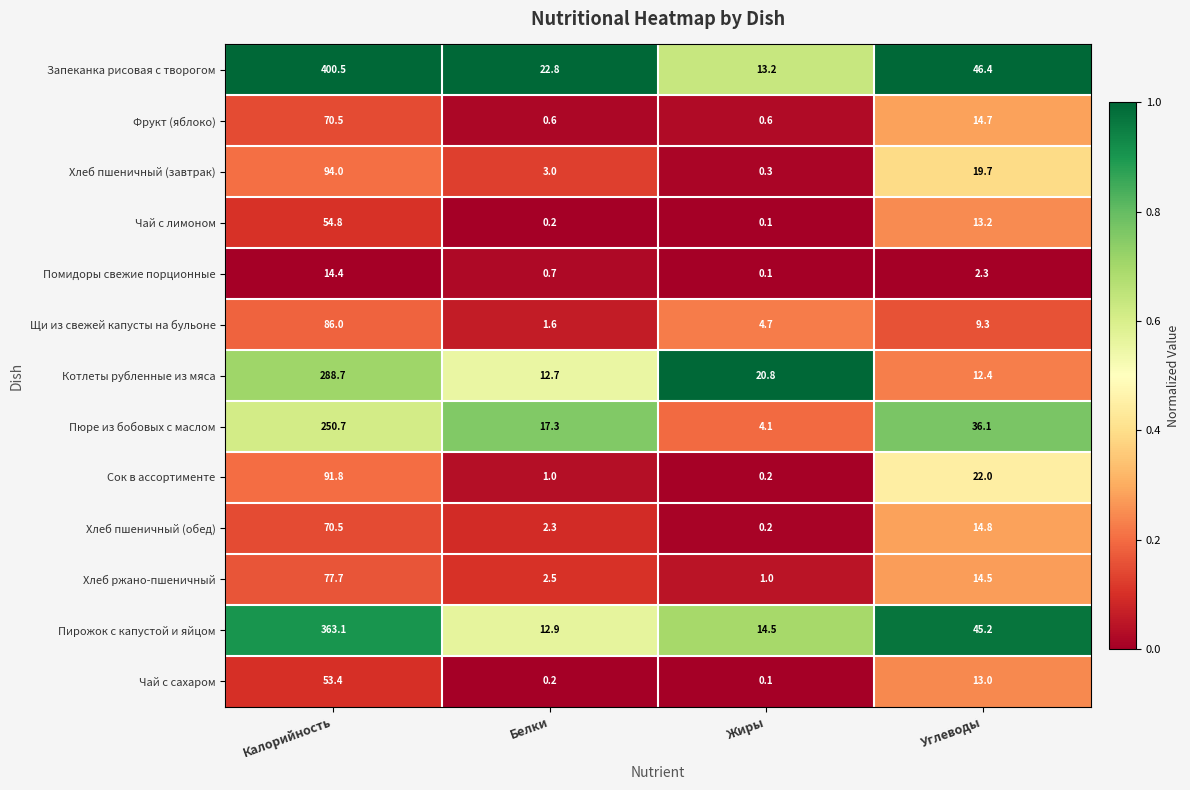

What is the difference between the highest and lowest values at Углеводы?

44.1